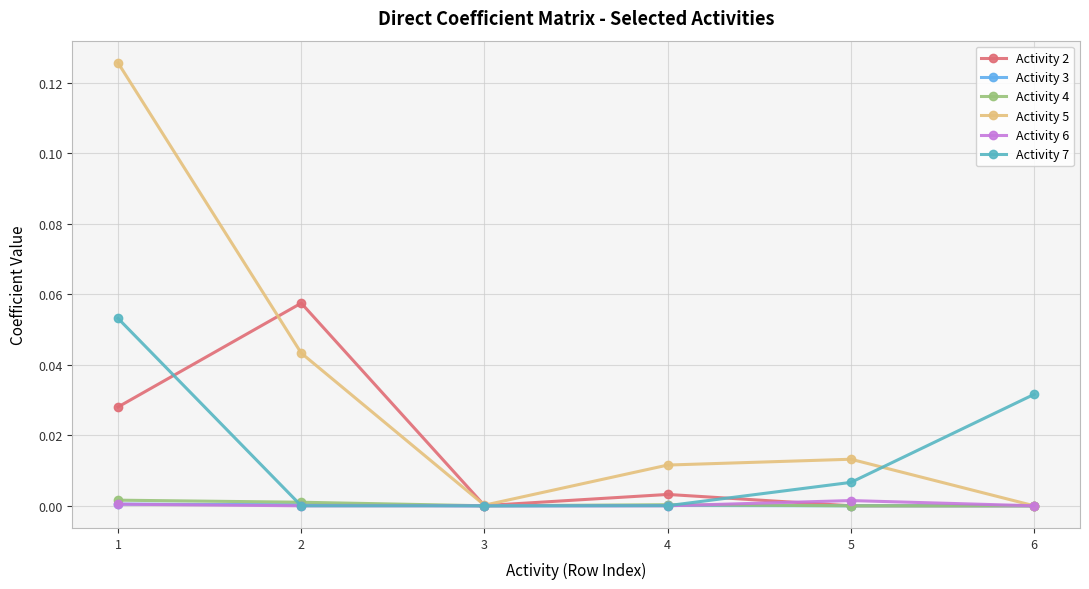

Which series changed the most between 1 and 3?

Activity 5